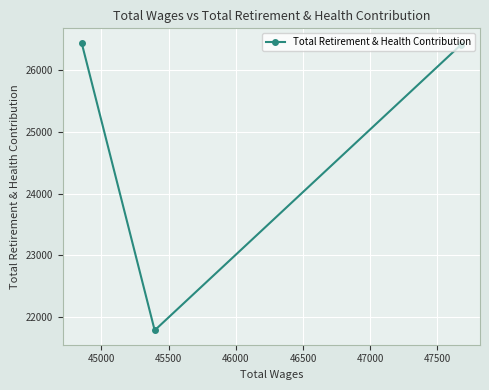

What is the average value?

24879